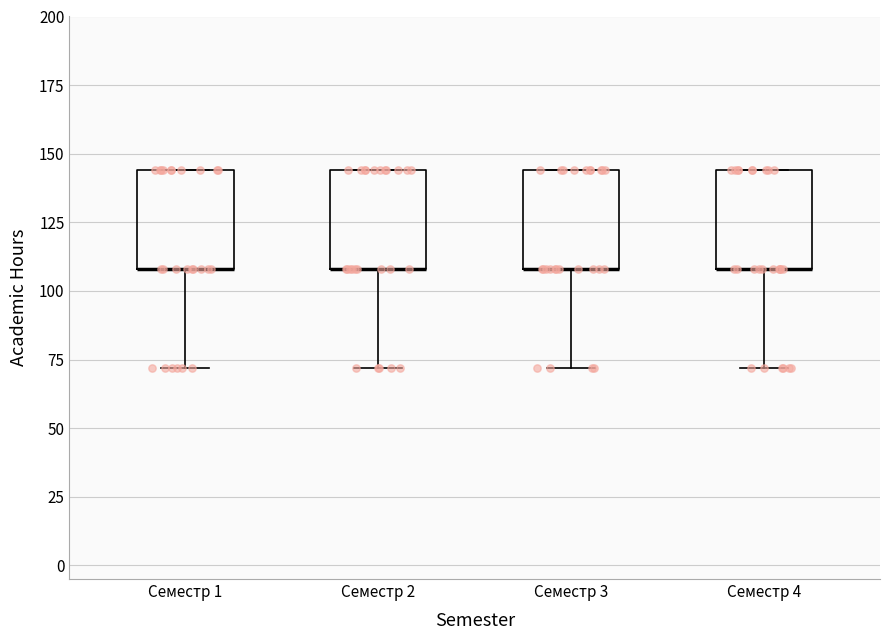

Reading left to right, transcribe this box plot: for each box, give where its median line is, the range the box spans, and where its two whiskers end, as read against the y-axis. The values are not printed on the chart, so give them approximately, as read against the axis.

Семестр 1: median 110 (drawn on the box's lower edge), box 110 to 145, whiskers 70 to 145
Семестр 2: median 110 (drawn on the box's lower edge), box 110 to 145, whiskers 70 to 145
Семестр 3: median 110 (drawn on the box's lower edge), box 110 to 145, whiskers 70 to 145
Семестр 4: median 110 (drawn on the box's lower edge), box 110 to 145, whiskers 70 to 145